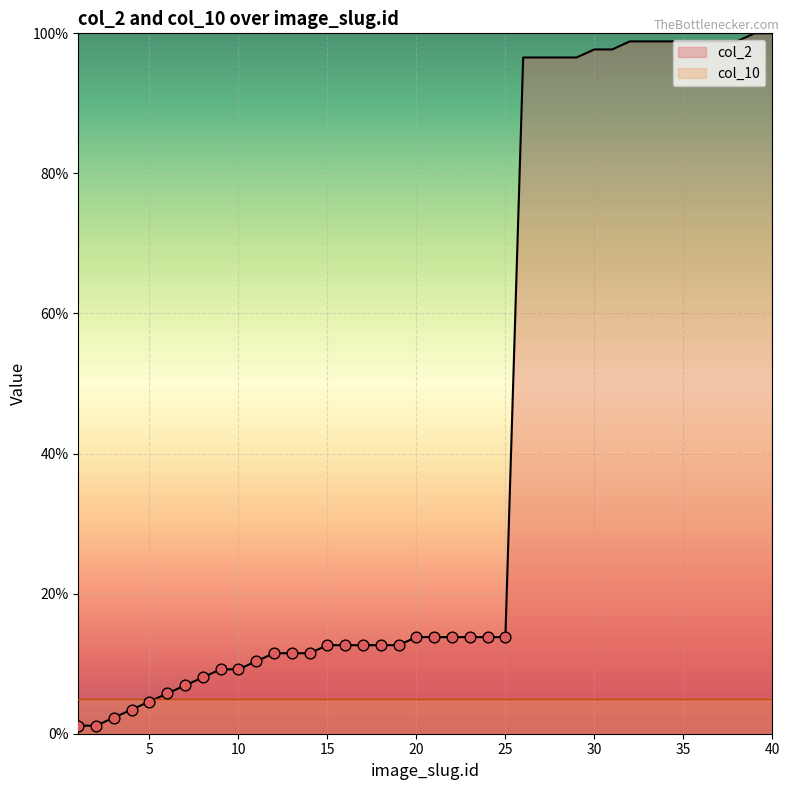

Which has a higher value, 16 or 14?

16